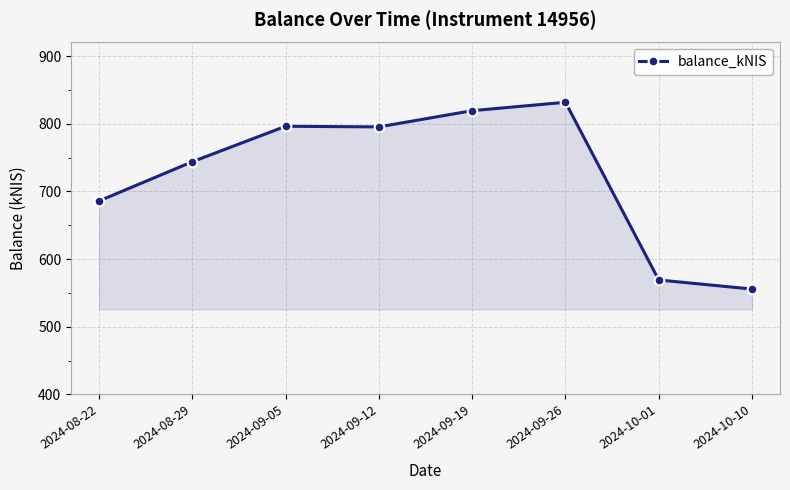

Which has a higher value, 2024-09-12 or 2024-10-01?

2024-09-12